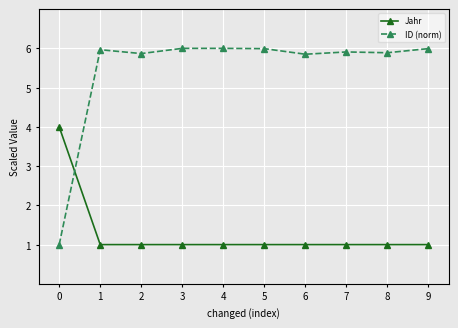

Does the chart have visible grid lines?

Yes